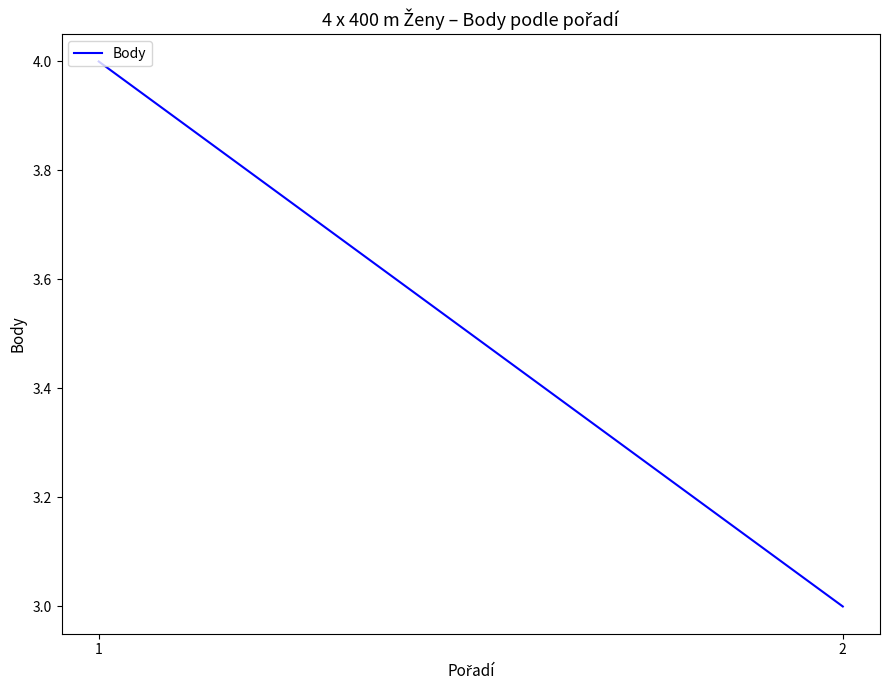

What value does the data have at 2?

3